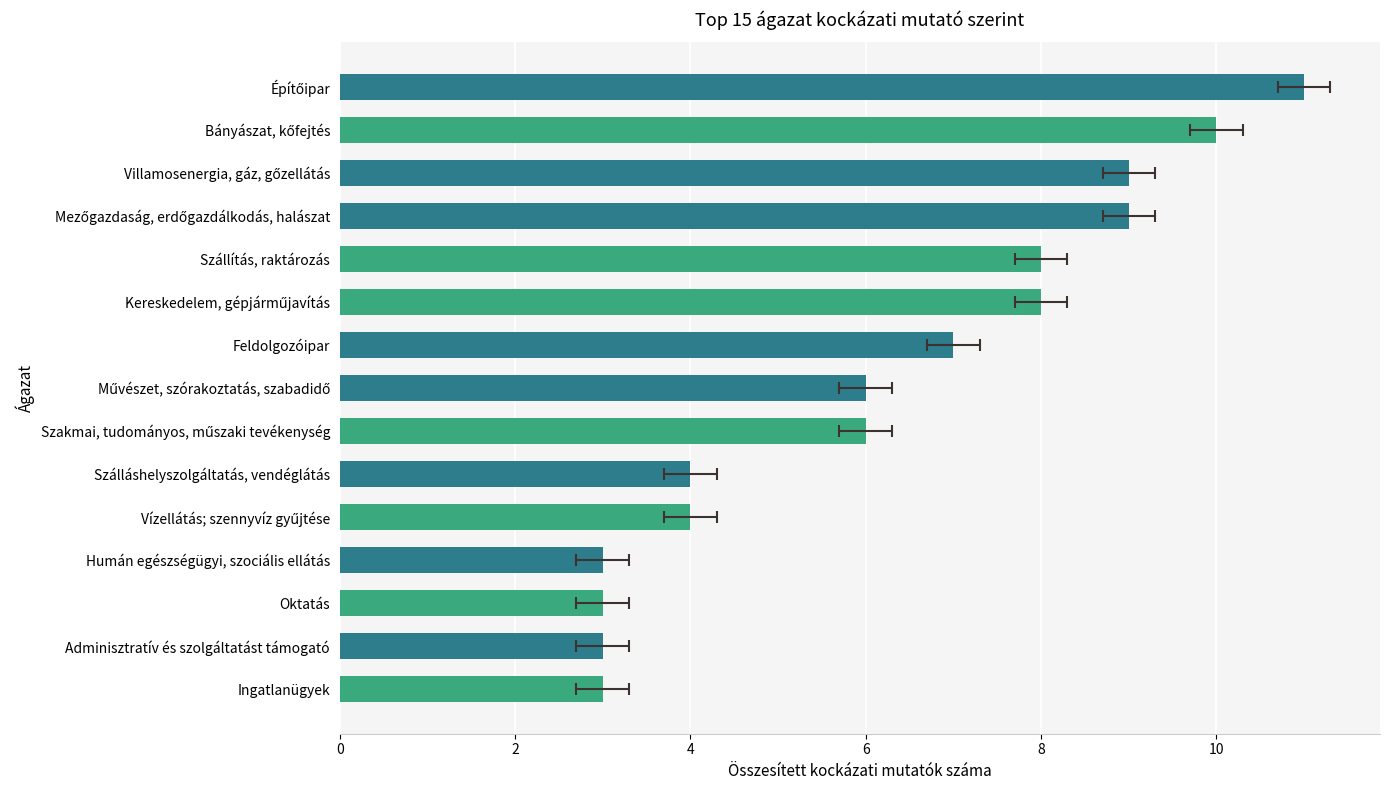

How many bars are there in total?

15